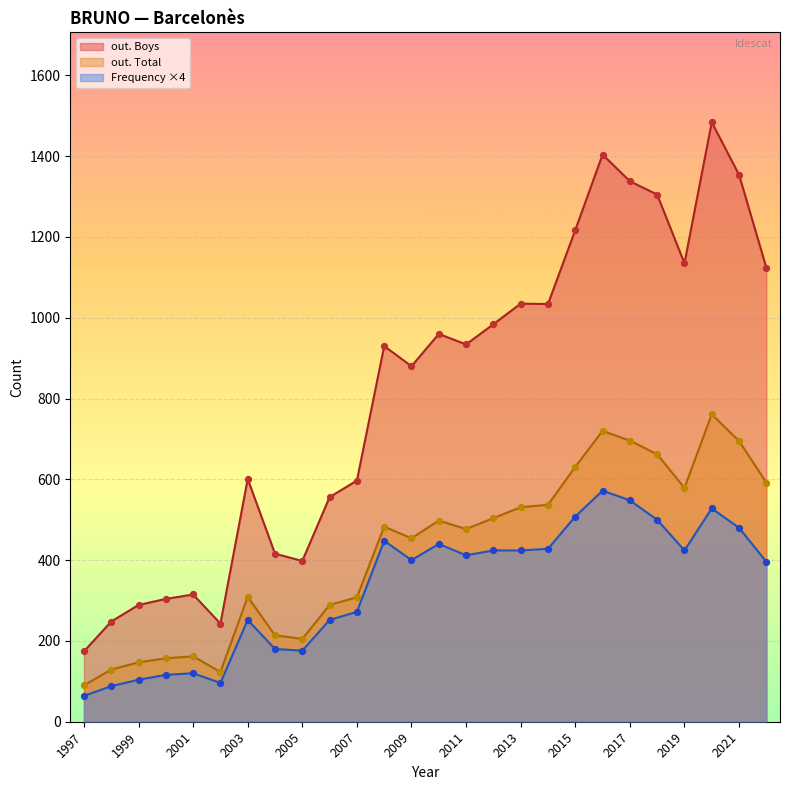

At which category is the sum across all series the highest?

2020